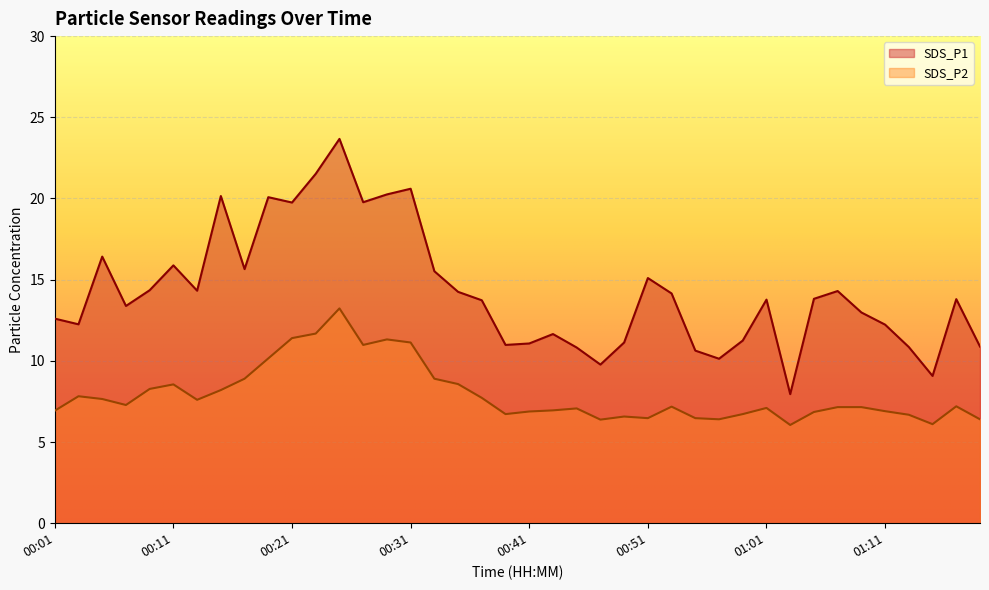

Reading left to right, what are all the values shown in this chart?

SDS_P1: 00:01=12.6	00:03=12.2	00:05=16.4	00:07=13.4	00:09=14.3	00:11=15.9	00:13=14.3	00:15=20.1	00:17=15.7	00:19=20.1	00:21=19.8	00:23=21.5	00:25=23.7	00:27=19.8	00:29=20.2	00:31=20.6	00:33=15.5	00:35=14.2	00:37=13.7	00:39=11.0	00:41=11.1	00:43=11.7	00:45=10.8	00:47=9.8	00:49=11.1	00:51=15.1	00:53=14.2	00:55=10.6	00:57=10.1	00:59=11.2	01:01=13.8	01:03=8.0	01:05=13.8	01:07=14.3	01:09=13.0	01:11=12.2	01:13=10.8	01:15=9.1	01:17=13.8	01:19=10.9
SDS_P2: 00:01=6.9	00:03=7.8	00:05=7.7	00:07=7.3	00:09=8.3	00:11=8.6	00:13=7.6	00:15=8.2	00:17=8.9	00:19=10.2	00:21=11.4	00:23=11.7	00:25=13.2	00:27=11.0	00:29=11.3	00:31=11.1	00:33=8.9	00:35=8.6	00:37=7.7	00:39=6.7	00:41=6.9	00:43=7.0	00:45=7.1	00:47=6.4	00:49=6.6	00:51=6.5	00:53=7.2	00:55=6.5	00:57=6.4	00:59=6.7	01:01=7.1	01:03=6.0	01:05=6.8	01:07=7.2	01:09=7.2	01:11=6.9	01:13=6.7	01:15=6.1	01:17=7.2	01:19=6.4